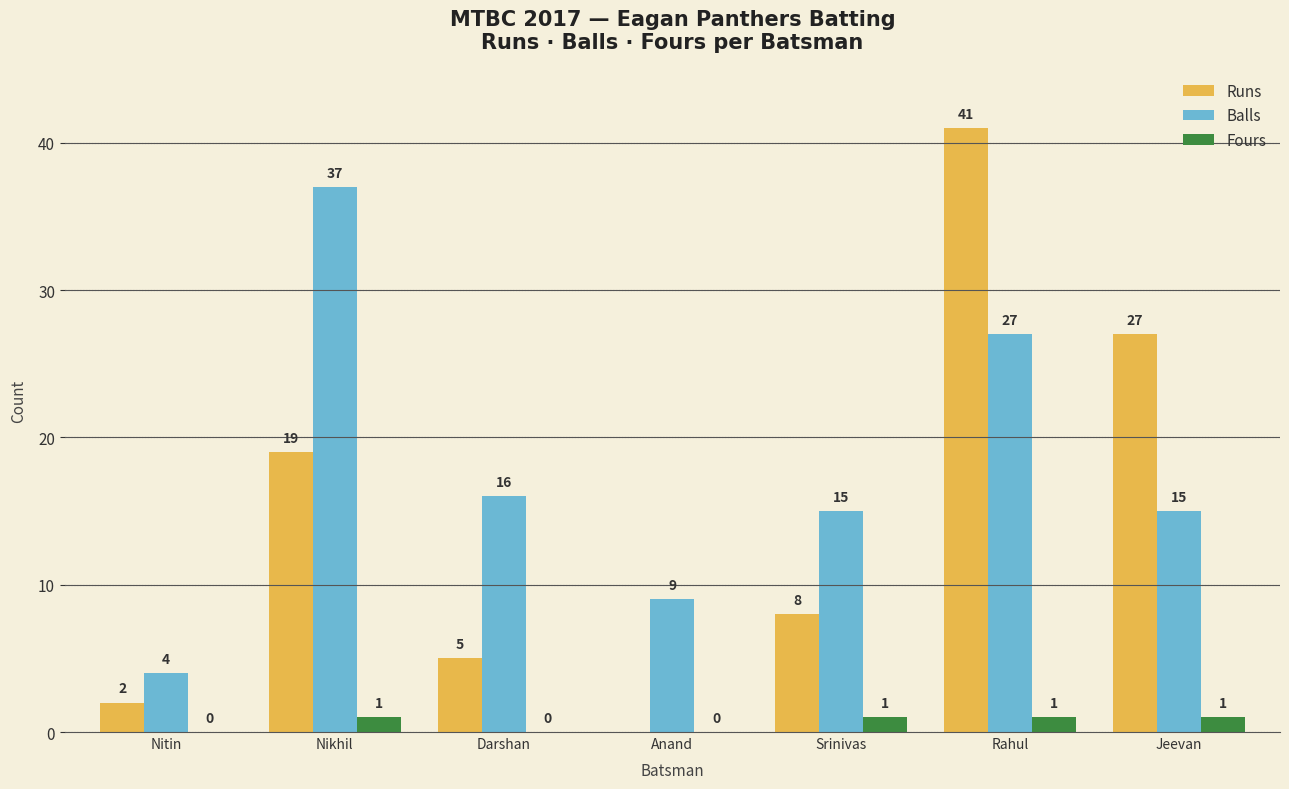

What is the approximate value of Runs at Rahul, to the nearest 10?

40